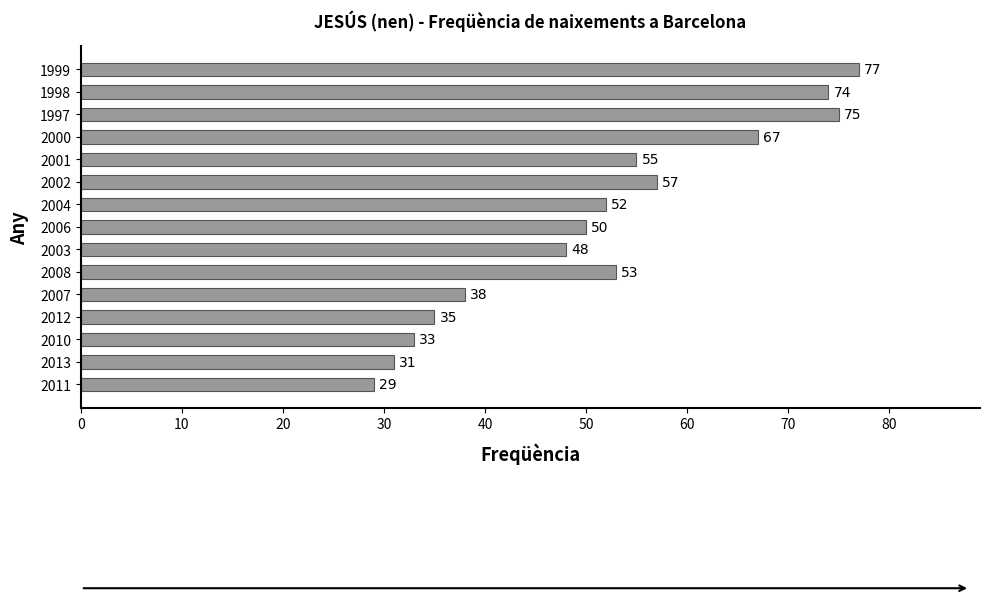

Rank the categories by value from highest to lowest.

1999, 1997, 1998, 2000, 2002, 2001, 2008, 2004, 2006, 2003, 2007, 2012, 2010, 2013, 2011